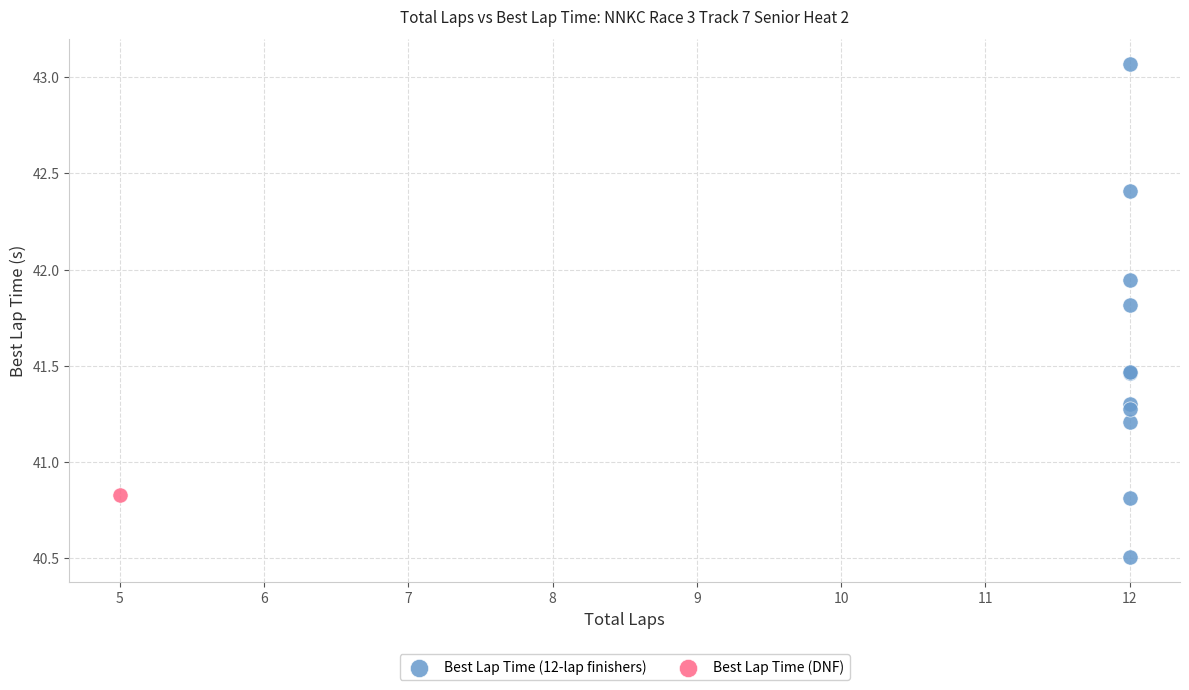

What are all the series names shown in the legend?

Best Lap Time (12-lap finishers), Best Lap Time (DNF)